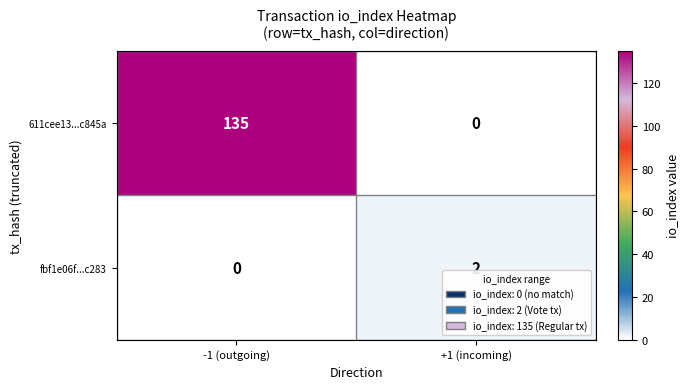

Reading right to left, extract all data points from this chart.

611cee13...c845a: 0	135
fbf1e06f...c283: 2	0